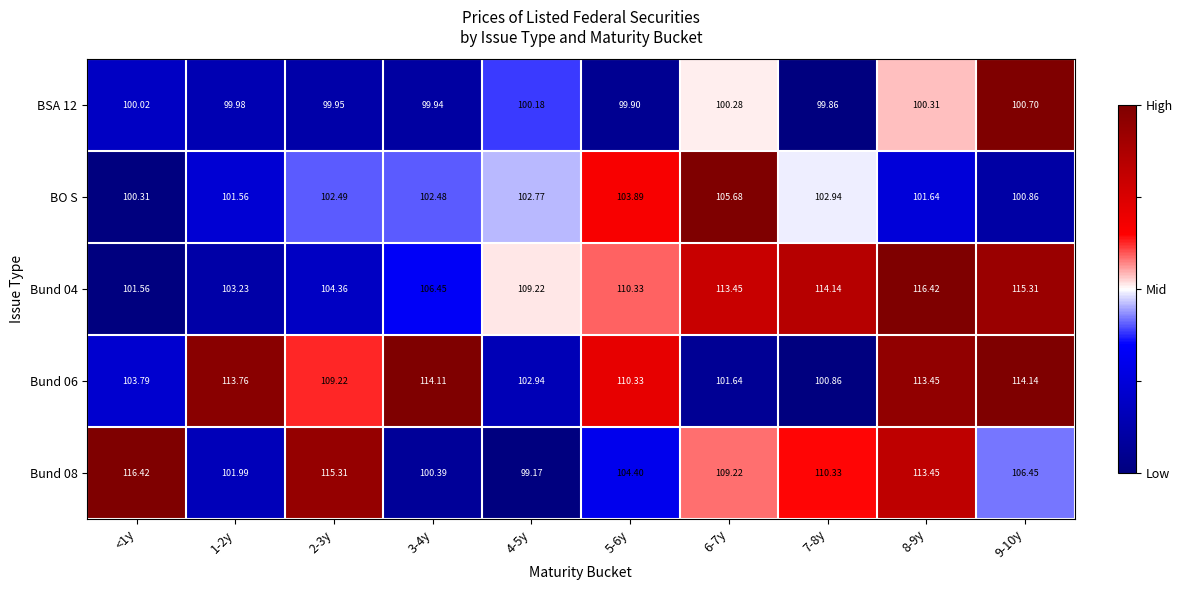

How many values in the BO S series exceed 102?

6